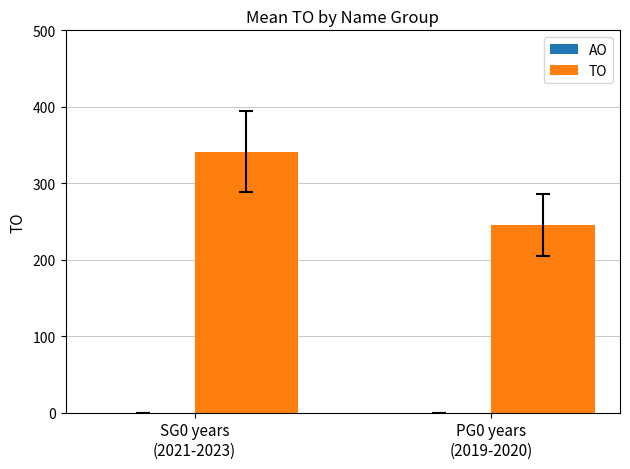

What is the greatest value displayed?

341.1